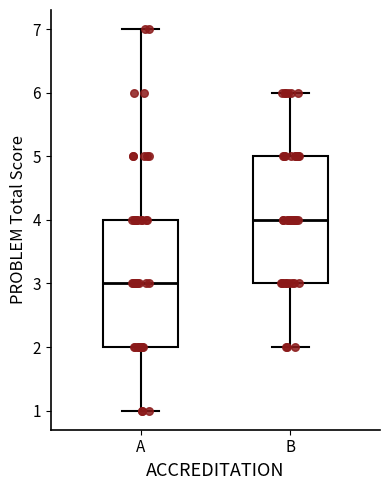

Where does the median line of the box for A sit on the y-axis? The values are not printed on the chart, so give them approximately, as read against the axis.

3